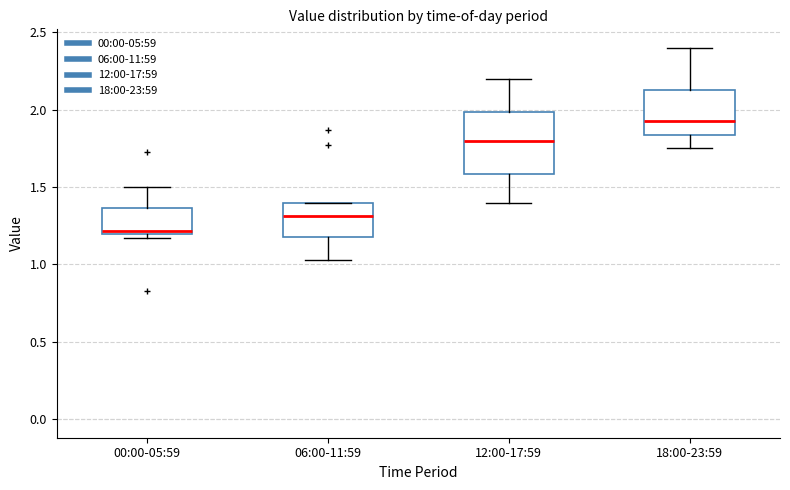

Which box's median line is the highest?

18:00-23:59